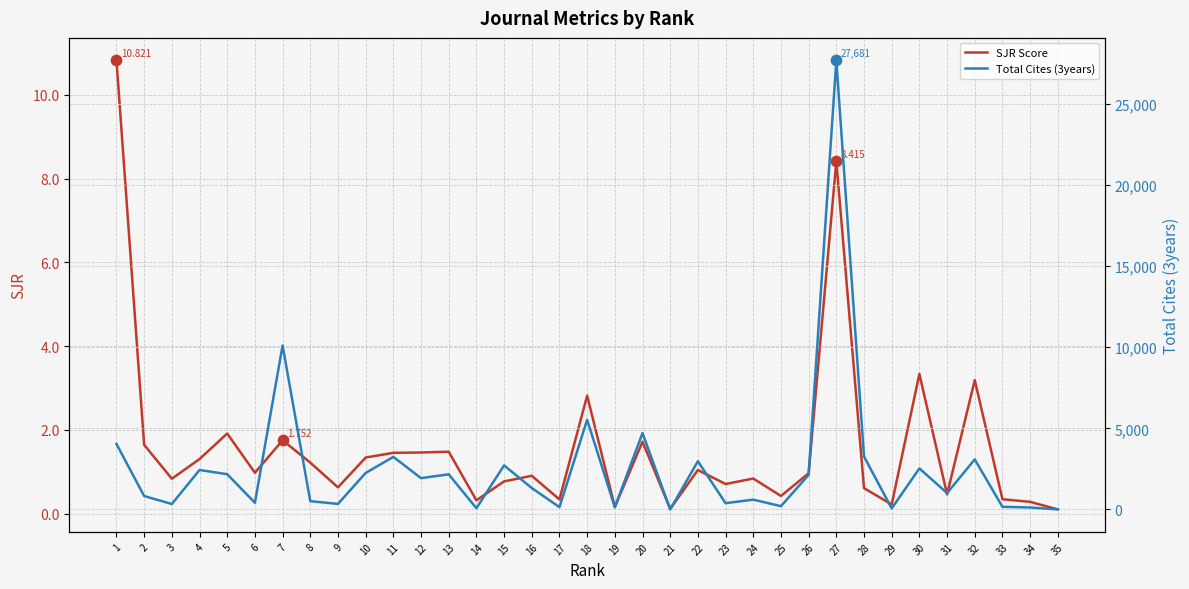

Which series has the widest spread of Y values?

Total Cites (3years)